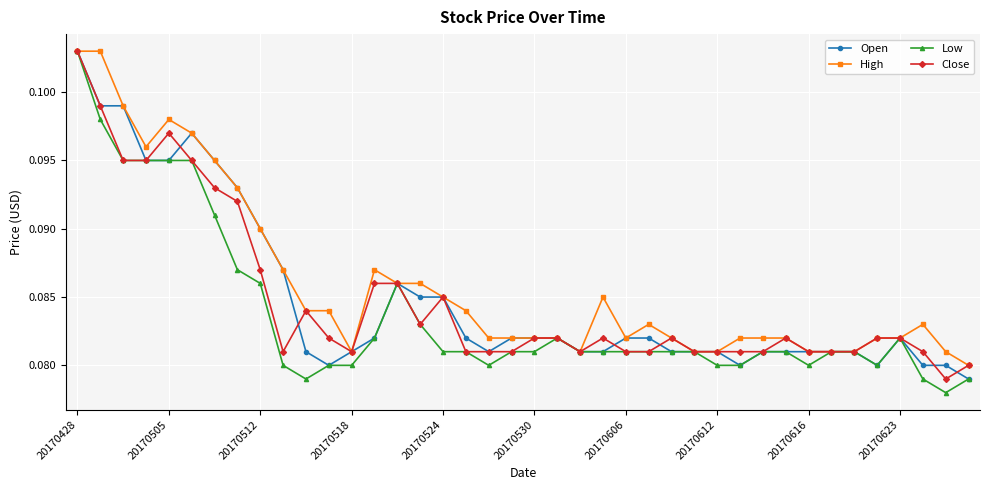

Does the chart have visible grid lines?

Yes